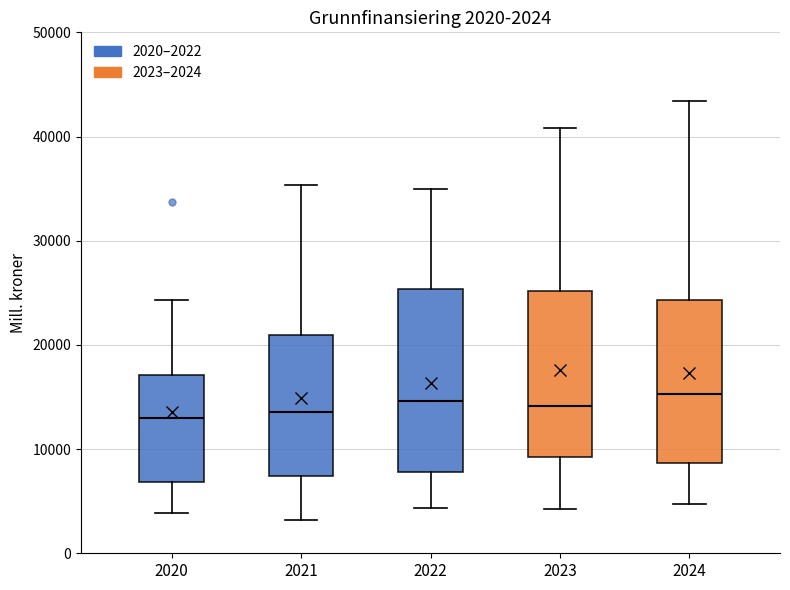

Comparing the boxes themselves (not the whiskers), which one is the tallest?

2022